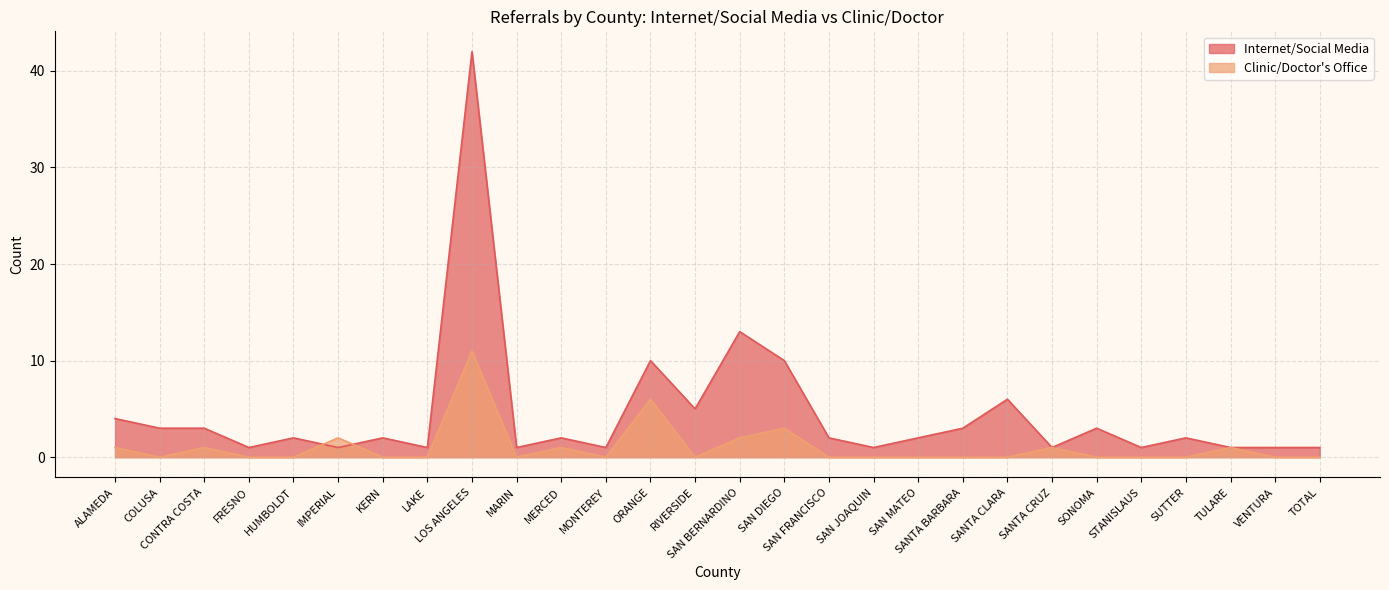

At which label does Clinic/Doctor's Office reach its minimum?

COLUSA